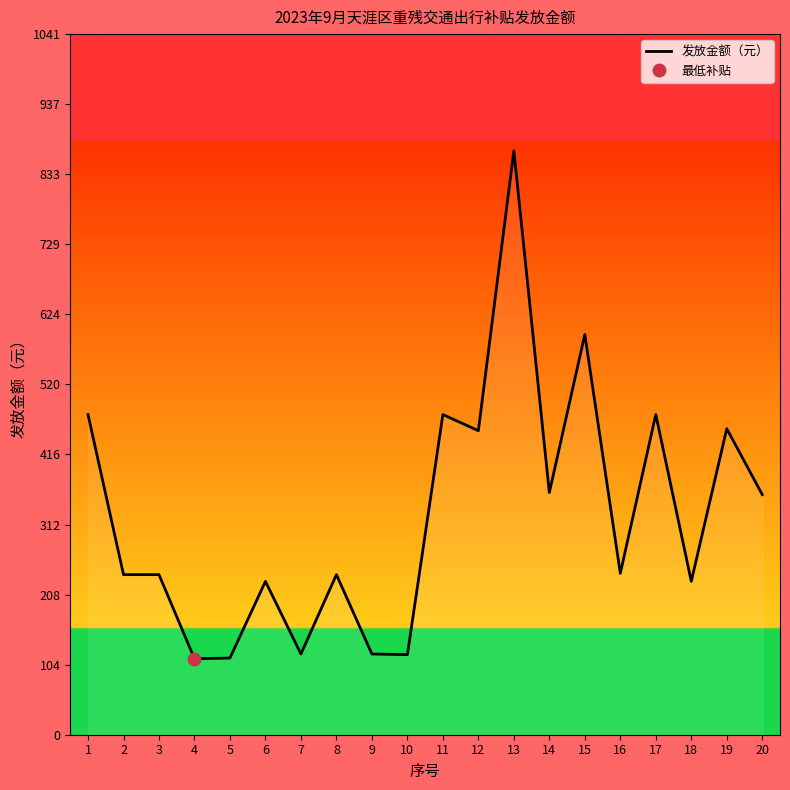

How many lines are shown in the chart?

1